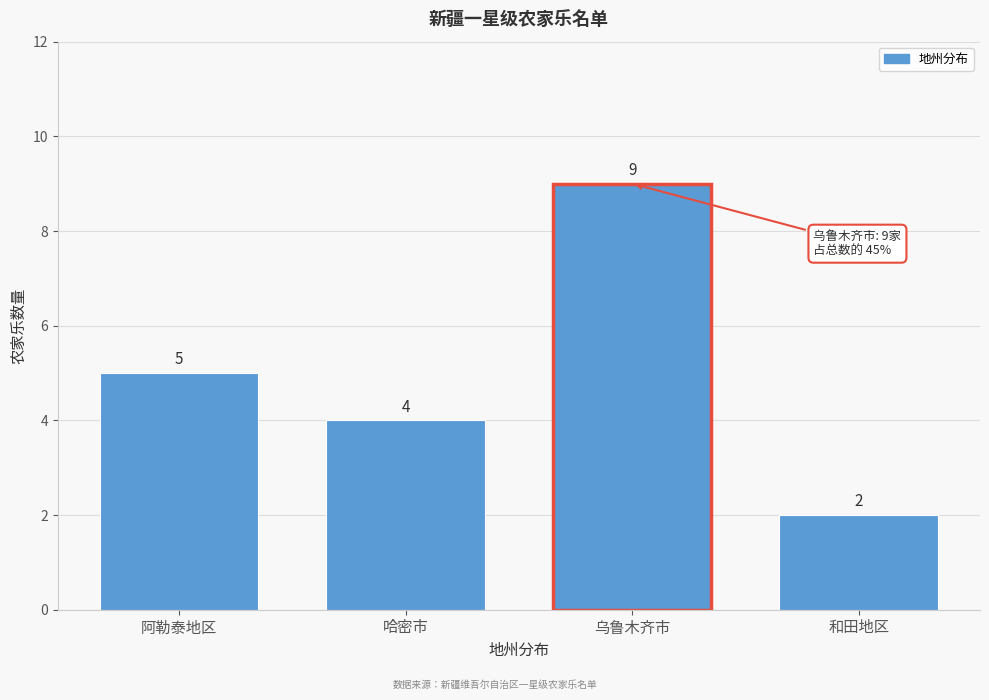

Reading left to right, extract all data points from this chart.

阿勒泰地区=5	哈密市=4	乌鲁木齐市=9	和田地区=2